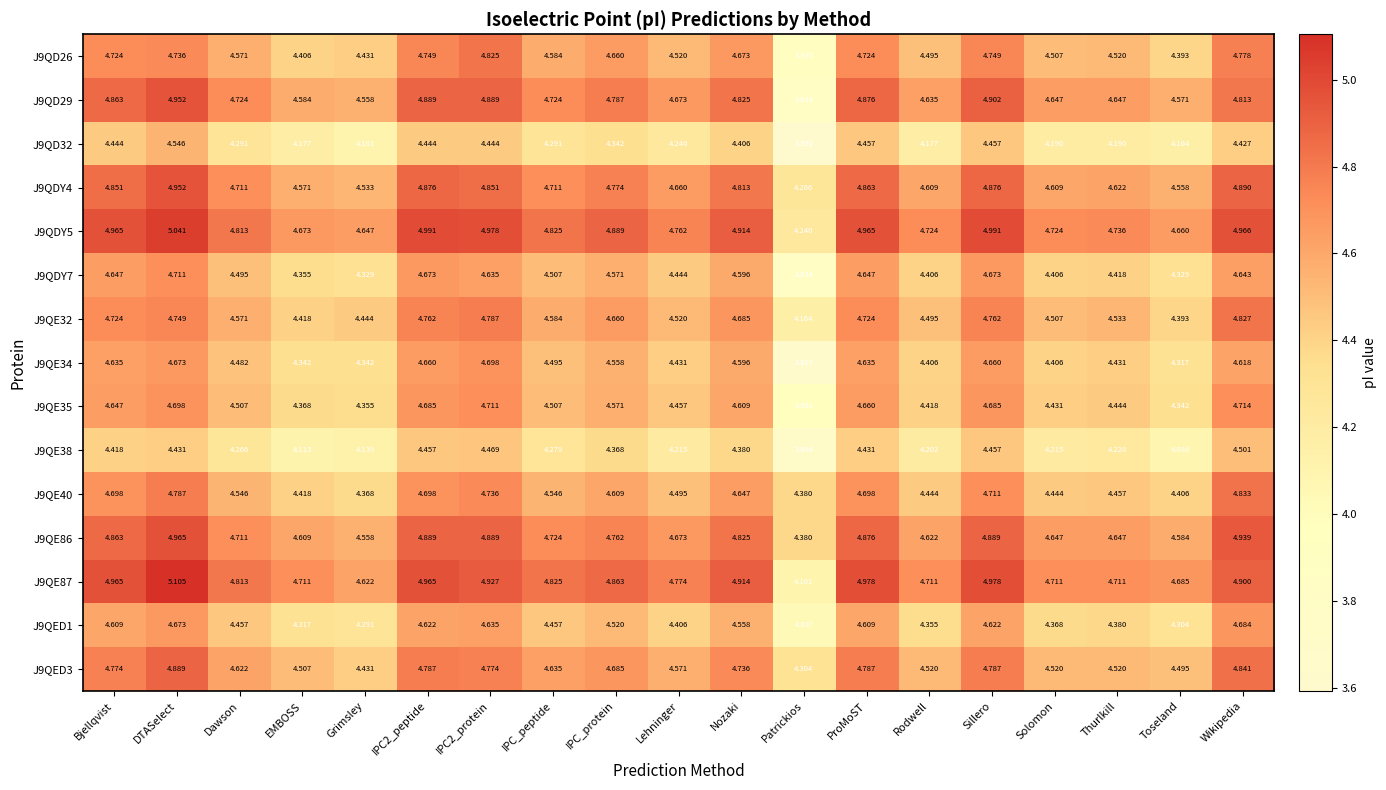

What is the difference between the highest and lowest values at Solomon?

0.5